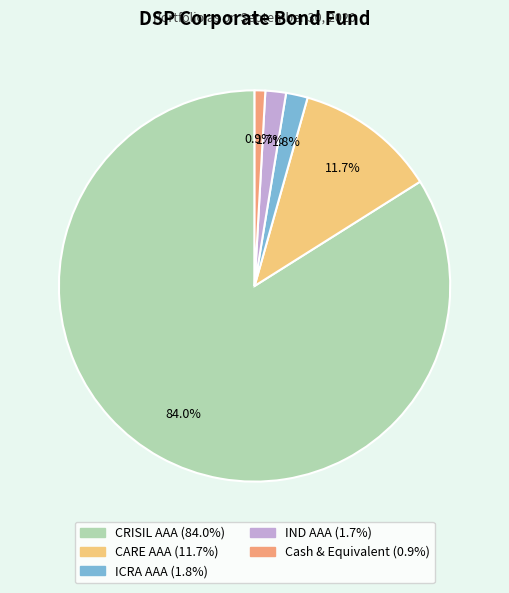

Combined, do ICRA AAA and CRISIL AAA account for over 50%?

Yes